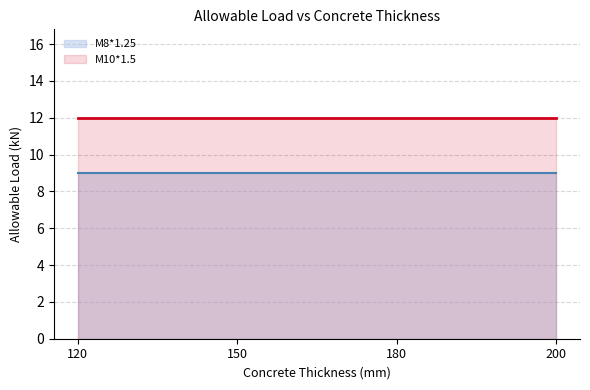

Is it true that M8*1.25 equals 13 at 200?

False